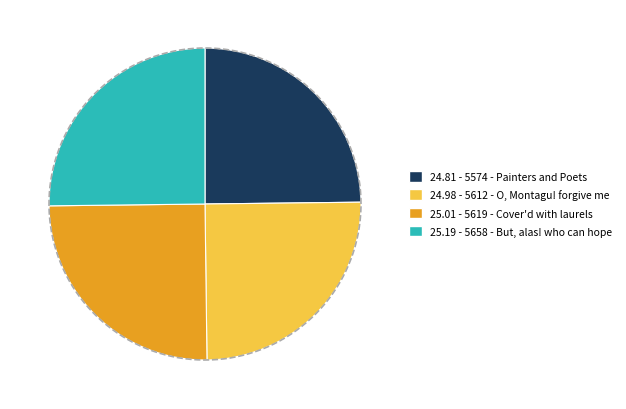

Is 5658 - But, alas! who can hope the majority of the pie?

No